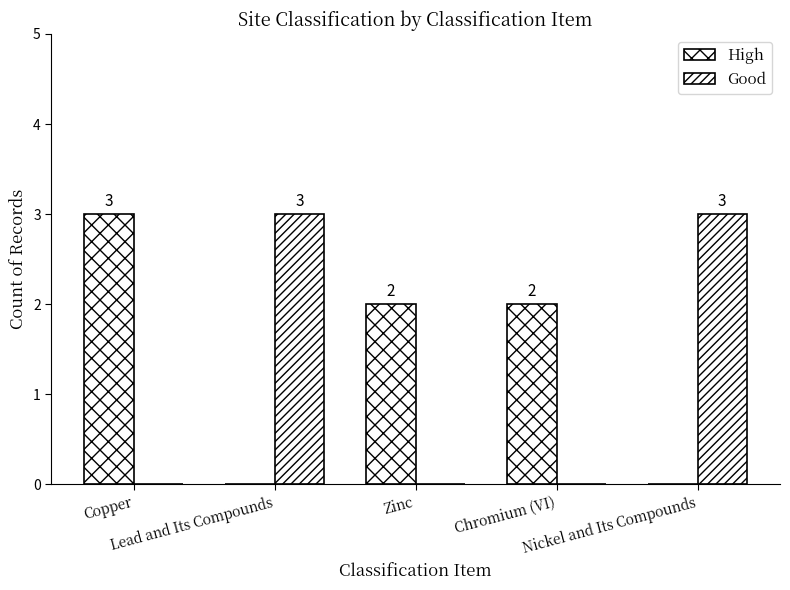

What is the value of the High bar at the 1st from the left?

3